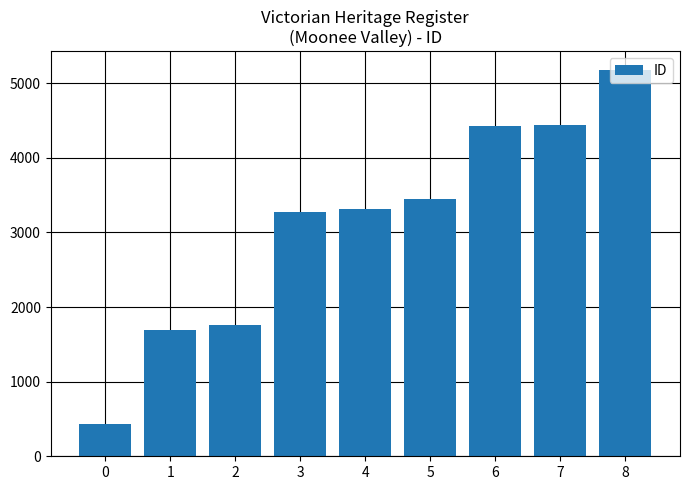

What is the difference between the maximum and minimum values?

4731